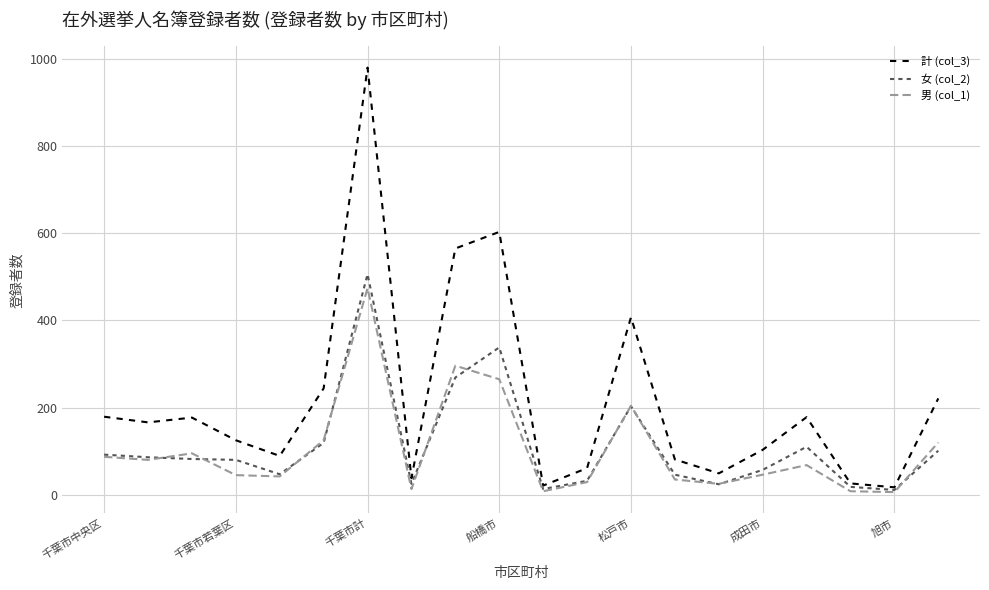

Which series has the widest spread of values?

計 (col_3)